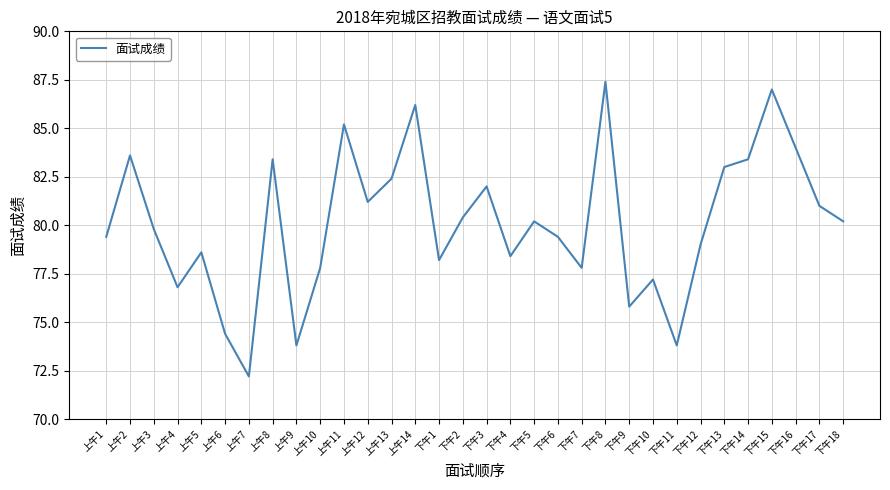

What is the approximate value at 下午12?

79.0